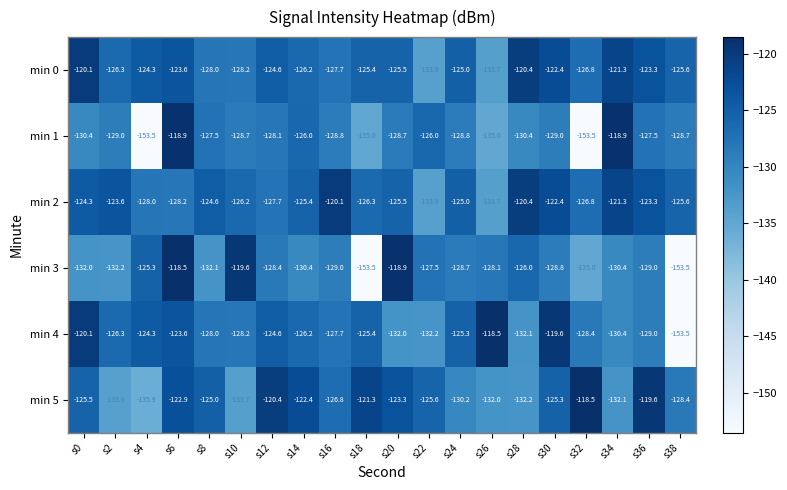

How many series are shown in this chart?

6